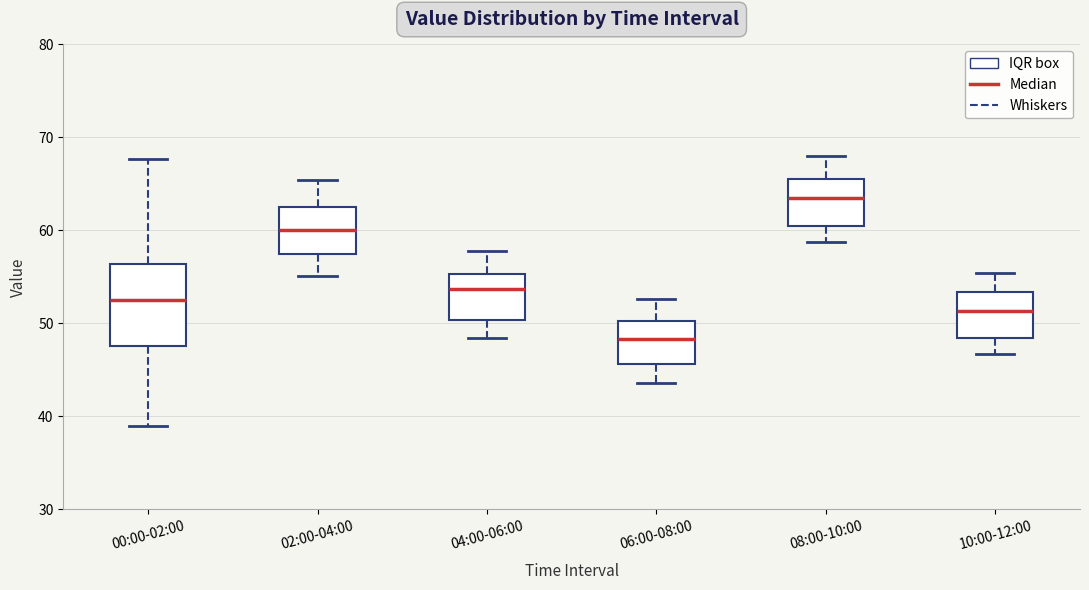

Comparing the boxes themselves (not the whiskers), which one is the tallest?

00:00-02:00